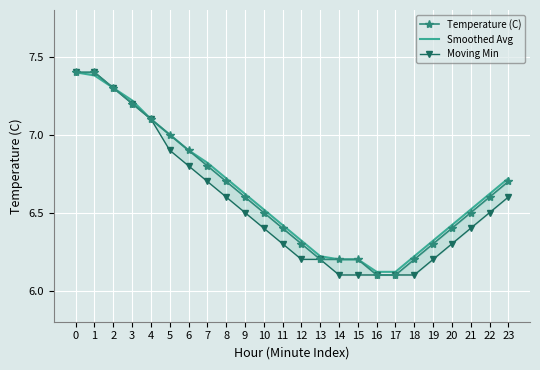

What is the minimum value shown in the chart?

6.1